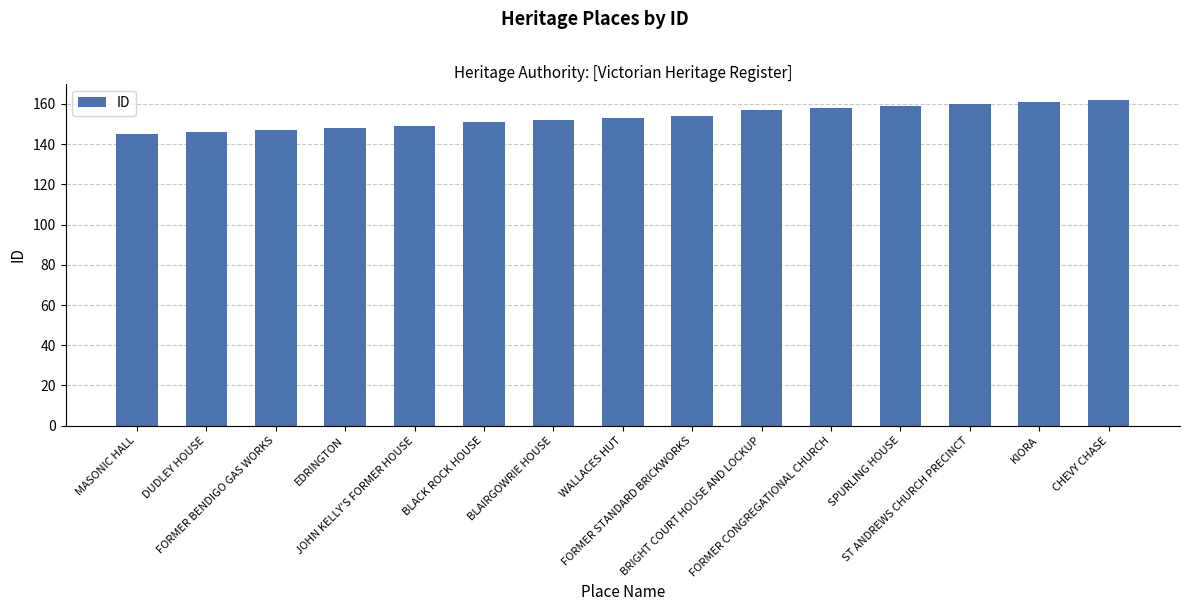

Between SPURLING HOUSE and DUDLEY HOUSE, which is larger?

SPURLING HOUSE